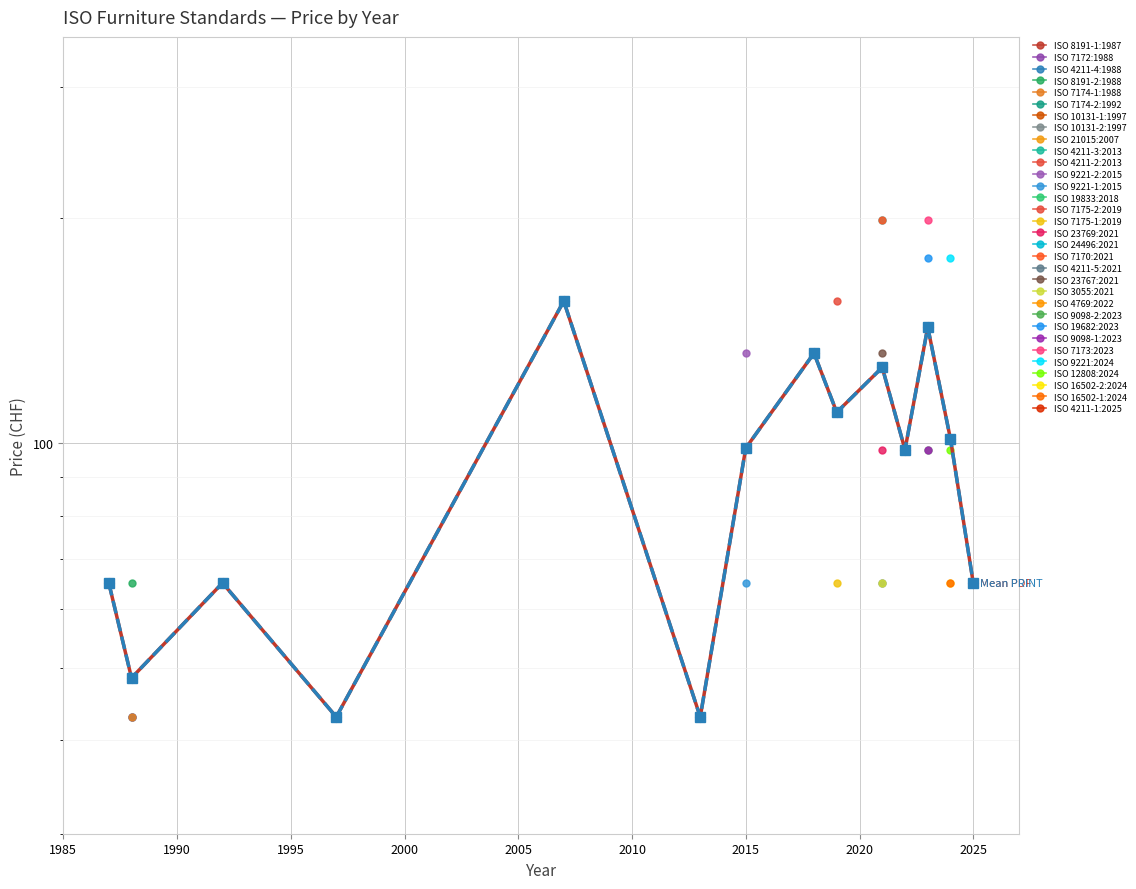

What is the label of the 7th point from the left?

2015